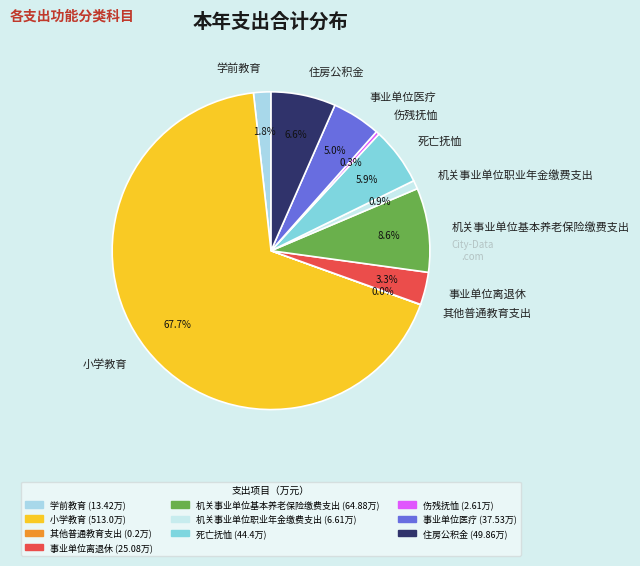

Which slice is the largest?

小学教育